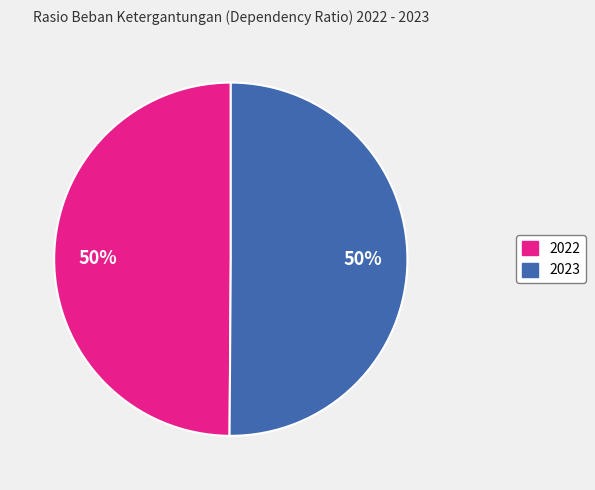

How many segments does this pie chart have?

2